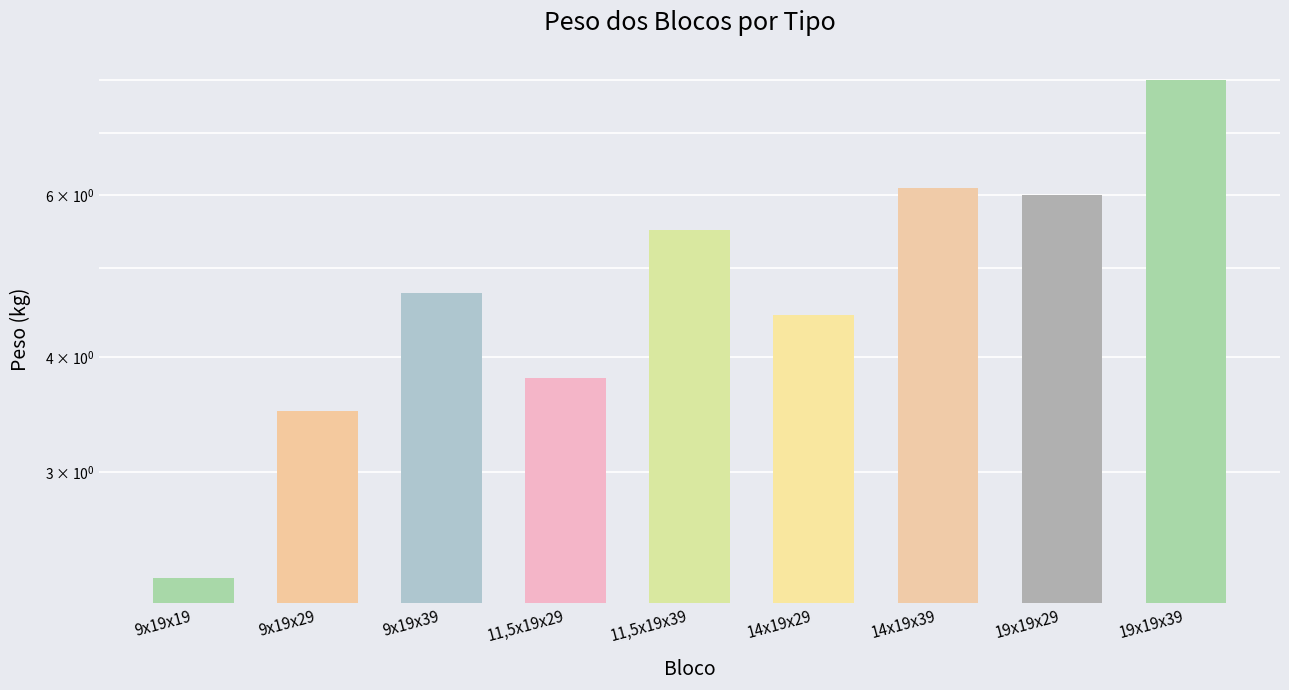

What position from the left is 9x19x19?

1